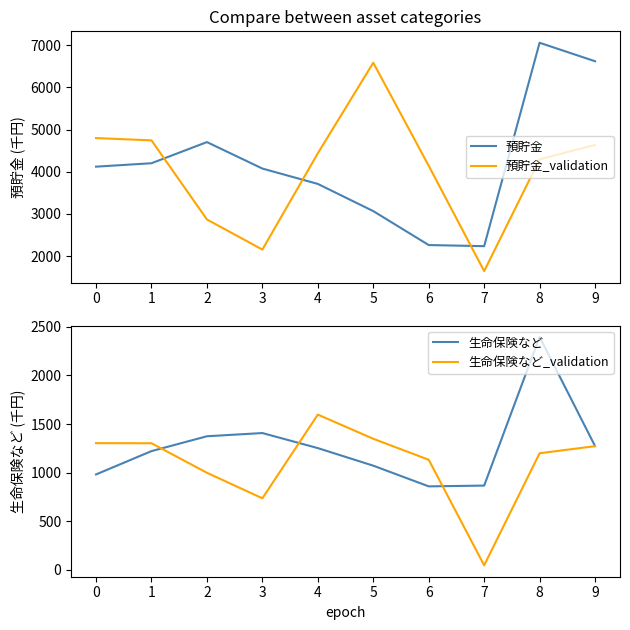

Between which two adjacent categories do 預貯金 and 預貯金_validation first intersect?

1 and 2